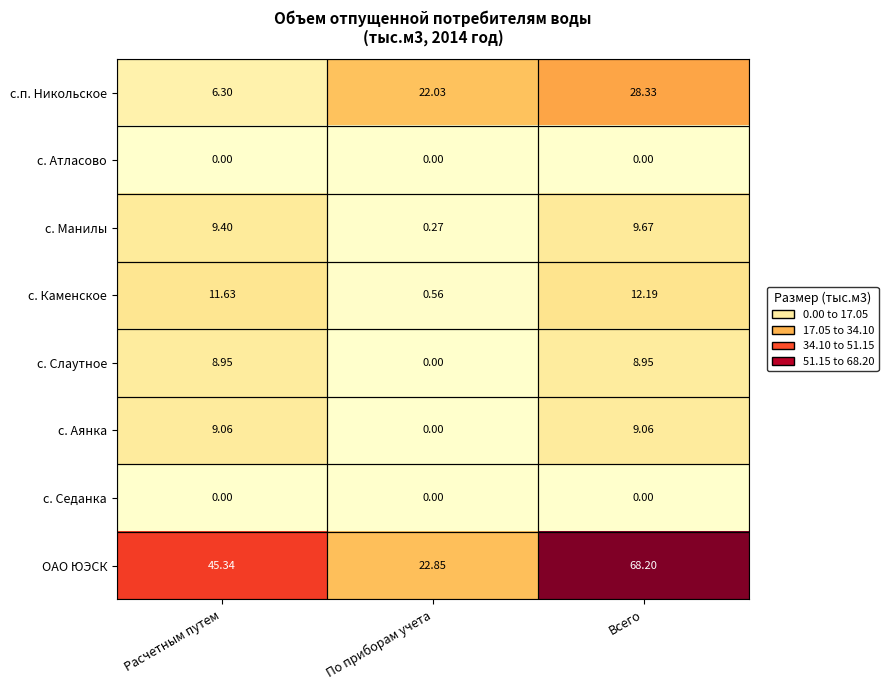

Which series has the widest spread of values?

ОАО ЮЭСК